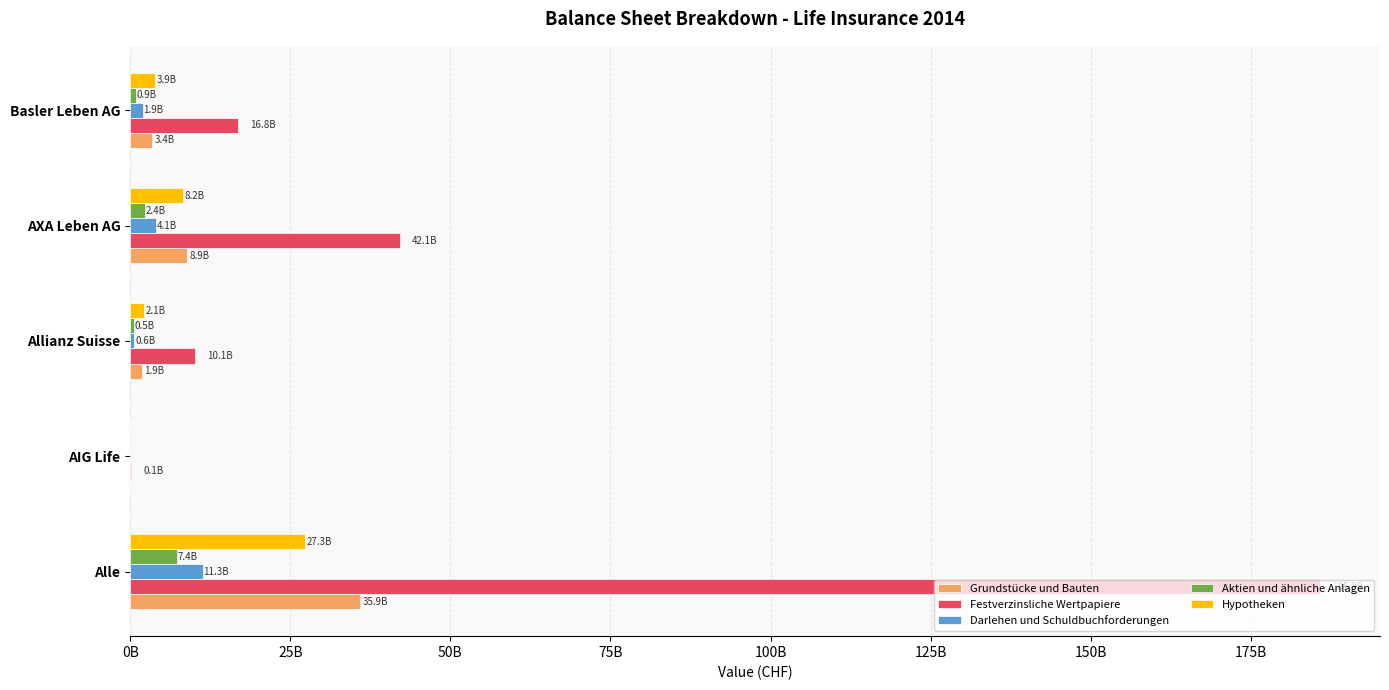

What are all the series names shown in the legend?

Grundstücke und Bauten, Festverzinsliche Wertpapiere, Darlehen und Schuldbuchforderungen, Aktien und ähnliche Anlagen, Hypotheken